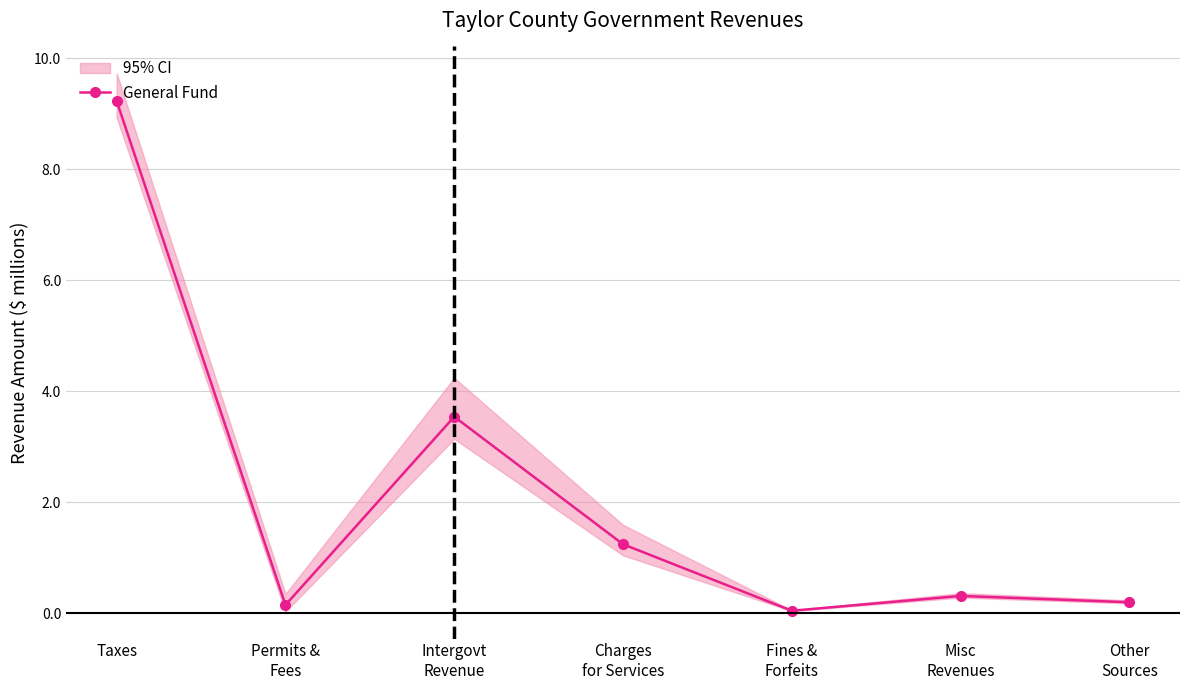

What is the difference between the second highest and minimum values?

3.5